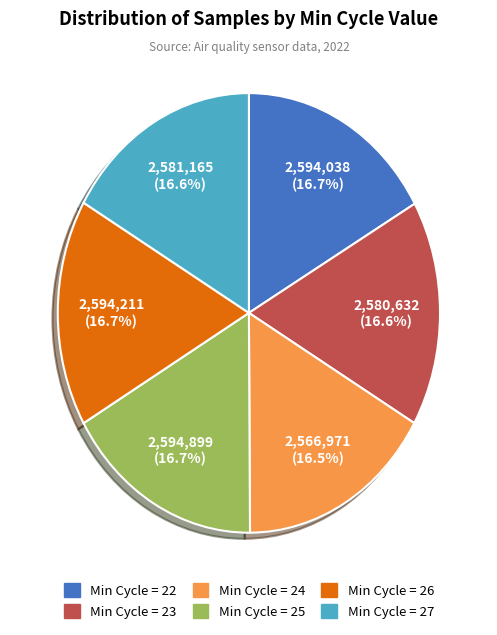

How many segments does this pie chart have?

6